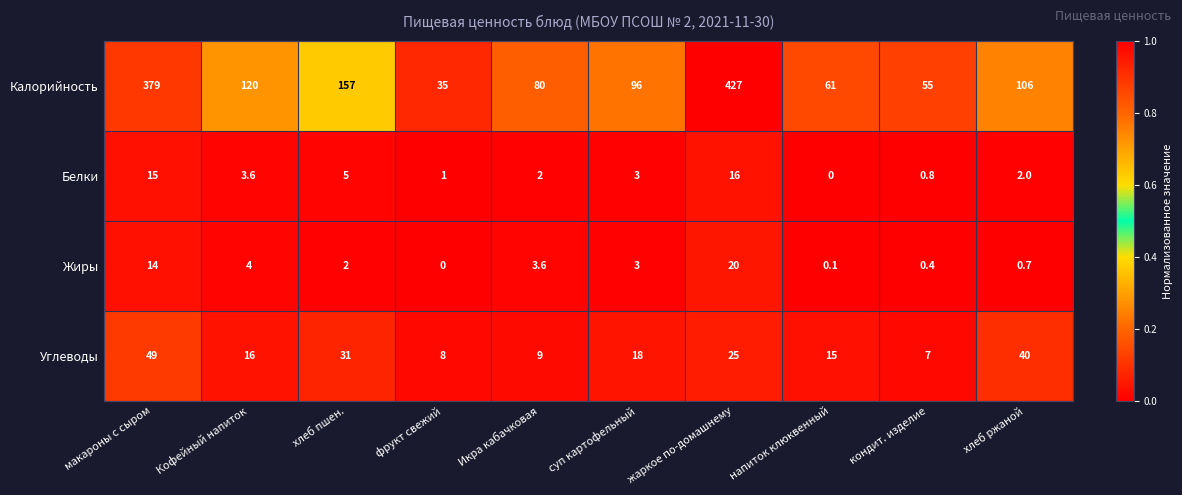

At how many categories does at least one series exceed 0?

10